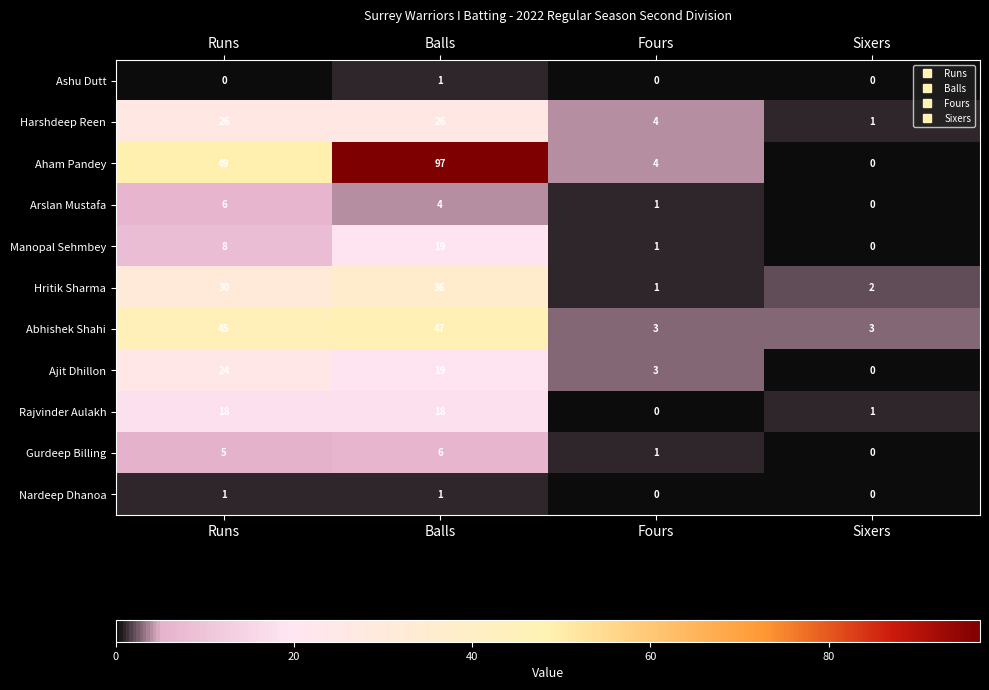

What is the total value across all series at Runs?

212